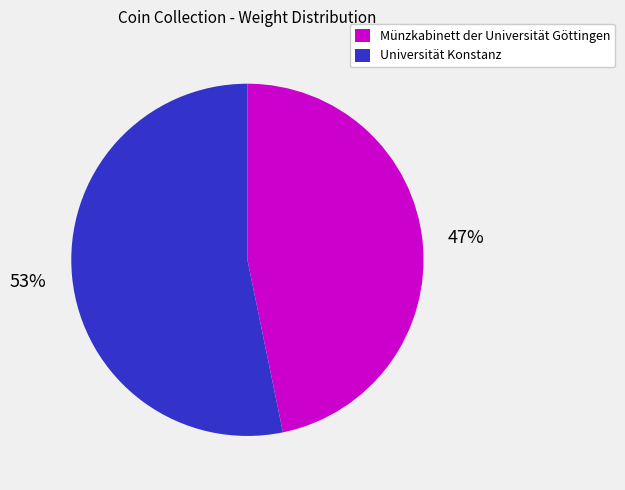

Is the sum of Universität Konstanz and Münzkabinett der Universität Göttingen greater than half?

Yes